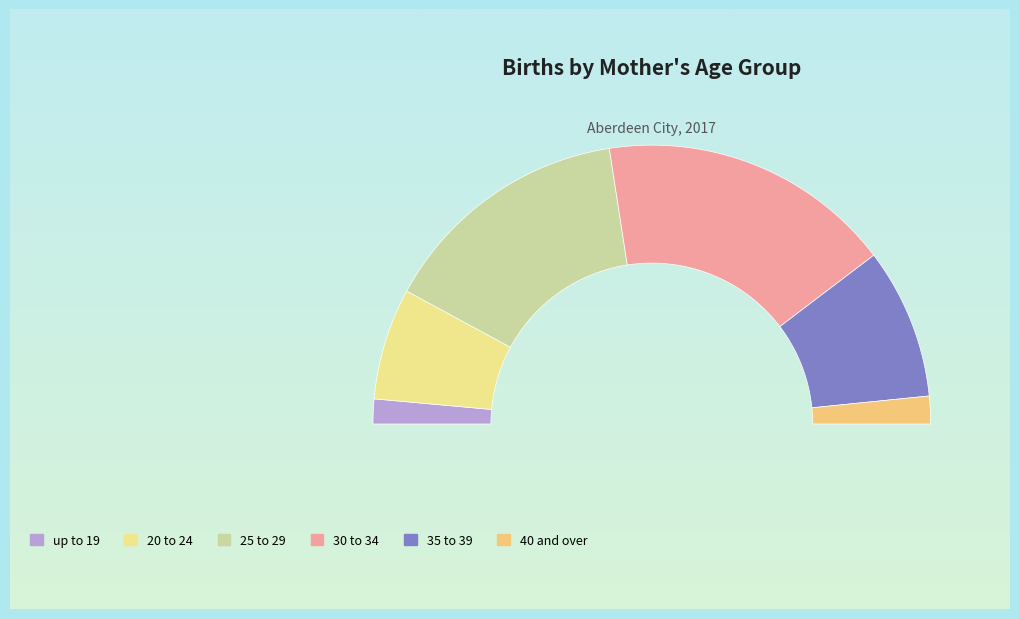

What percentage is the 30 to 34 slice, to the nearest percent?

34%